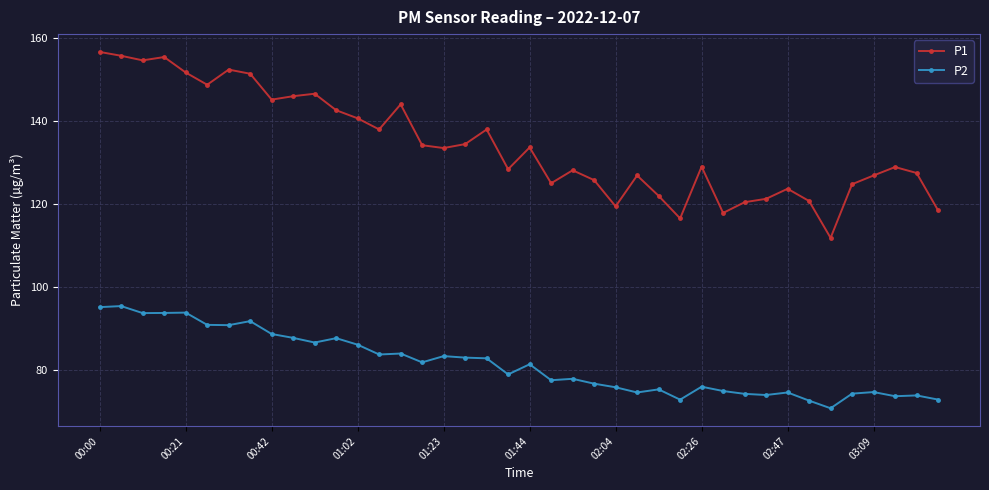

True or false: P1 and P2 cross at least once.

False